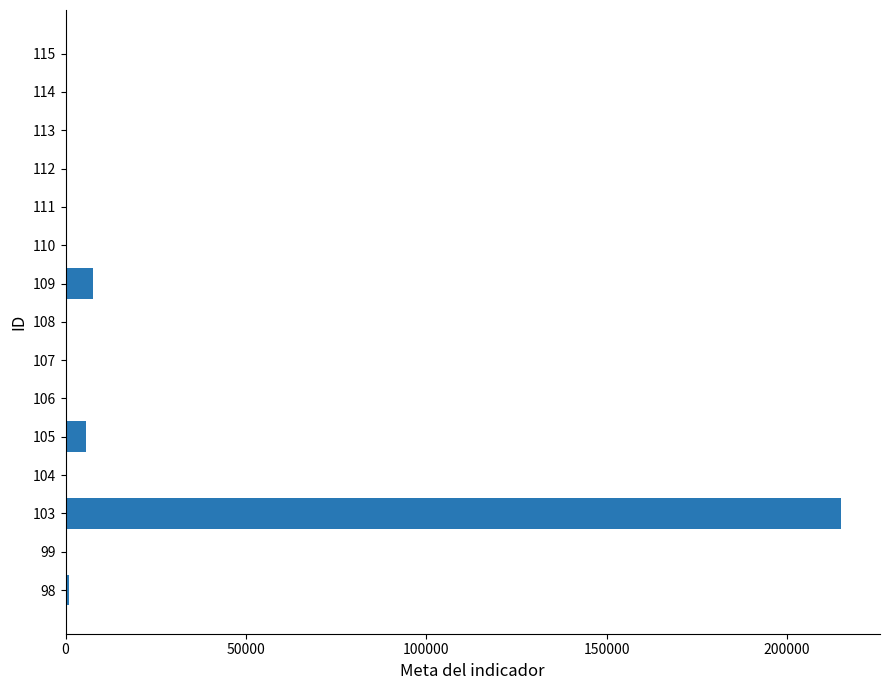

What is the sum of all values?

229622